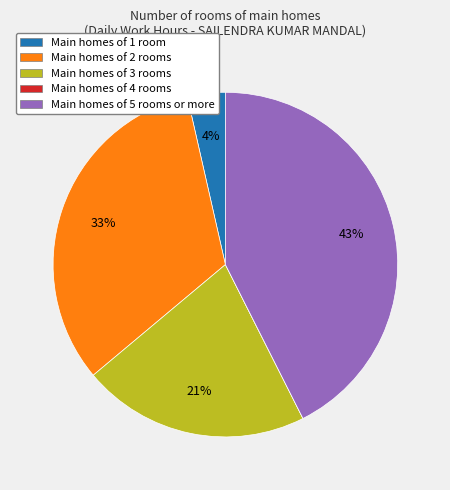

Which category has the biggest portion of the pie?

Main homes of 5 rooms or more